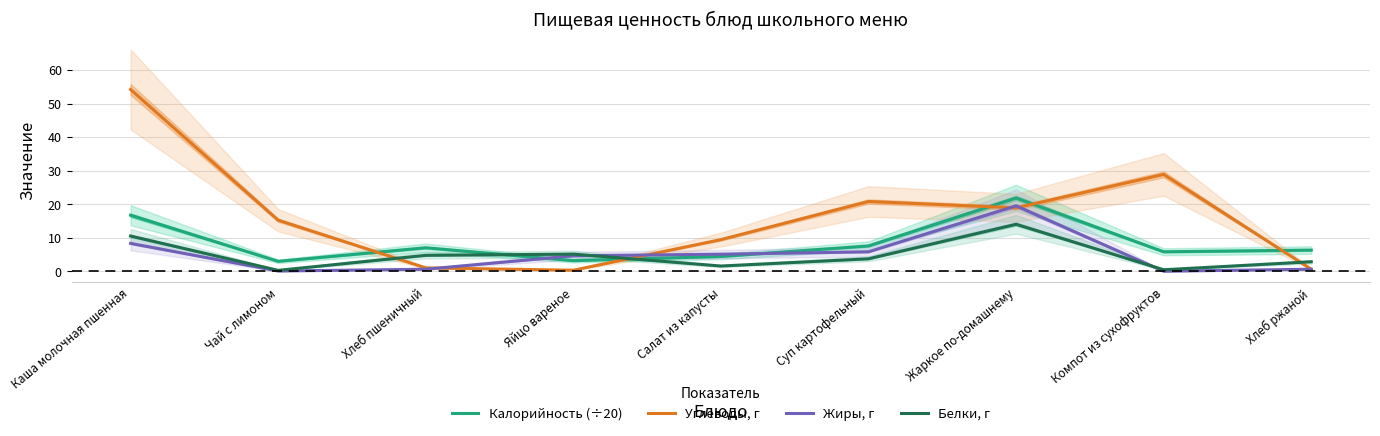

What is the lowest value of the Калорийность (÷20) series?

3.0